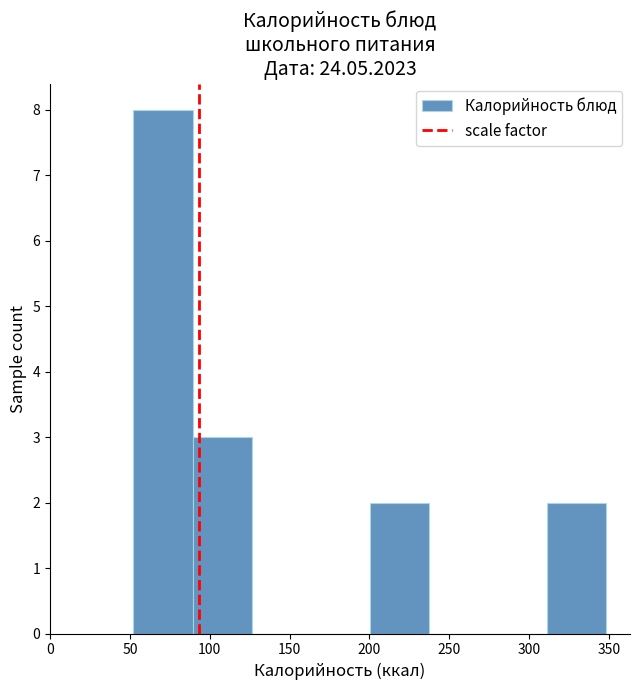

What is the height of the bar covering 50 to 90 on the x-axis? Neither the bar edges nor the heights are printed on the chart, so give them approximately, as read against the axes.

8